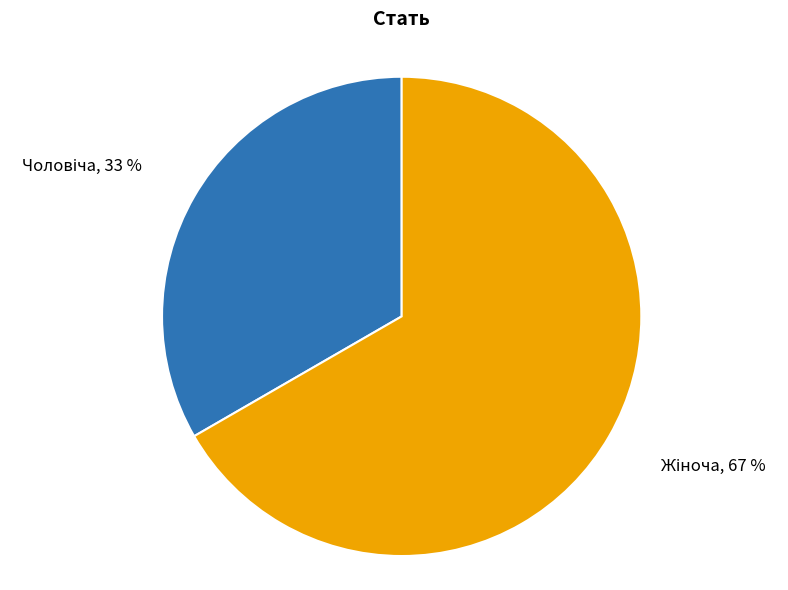

Is there any slice that represents more than half of the pie?

Yes